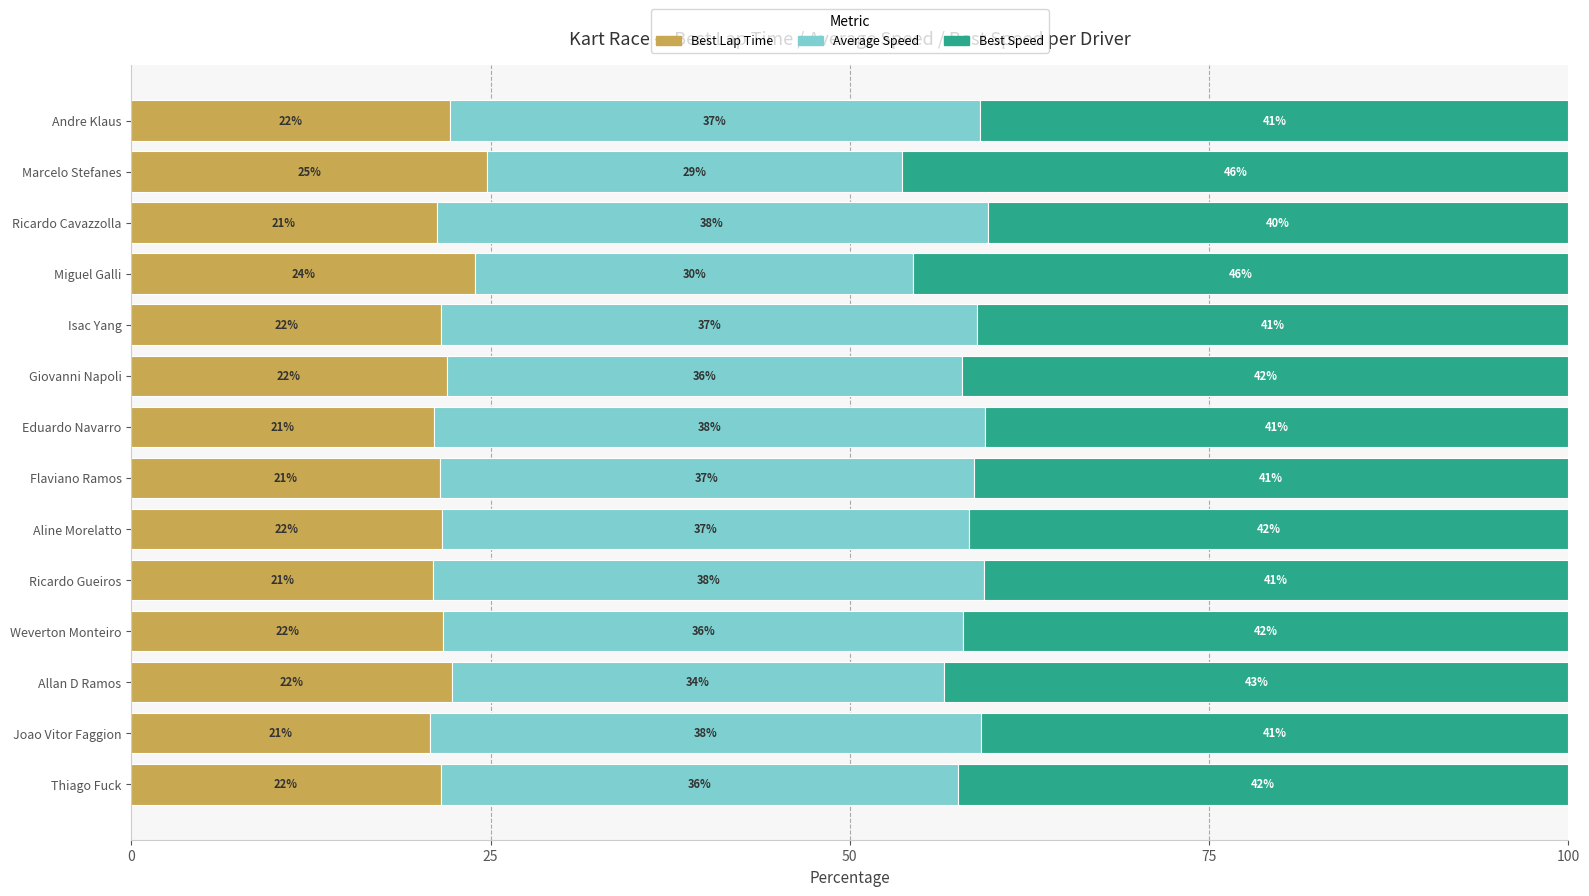

Where is Best Lap Time nearest to the value 22?

Giovanni Napoli